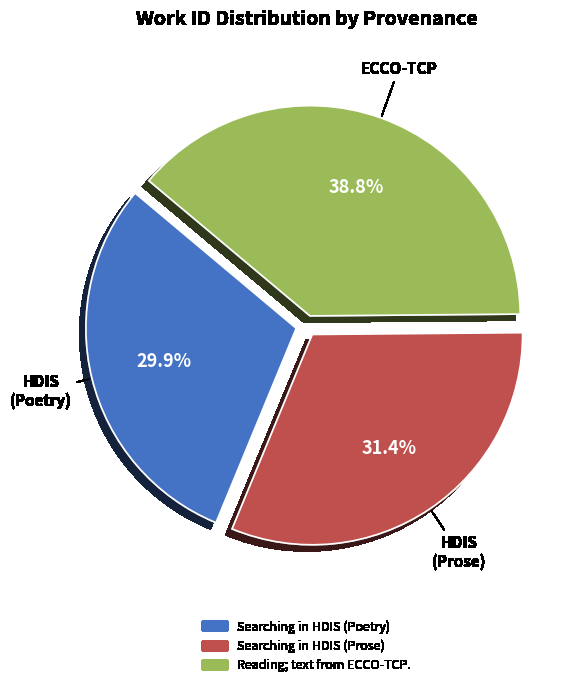

Which has a higher value, Reading; text from ECCO-TCP. or Searching in HDIS (Prose)?

Reading; text from ECCO-TCP.